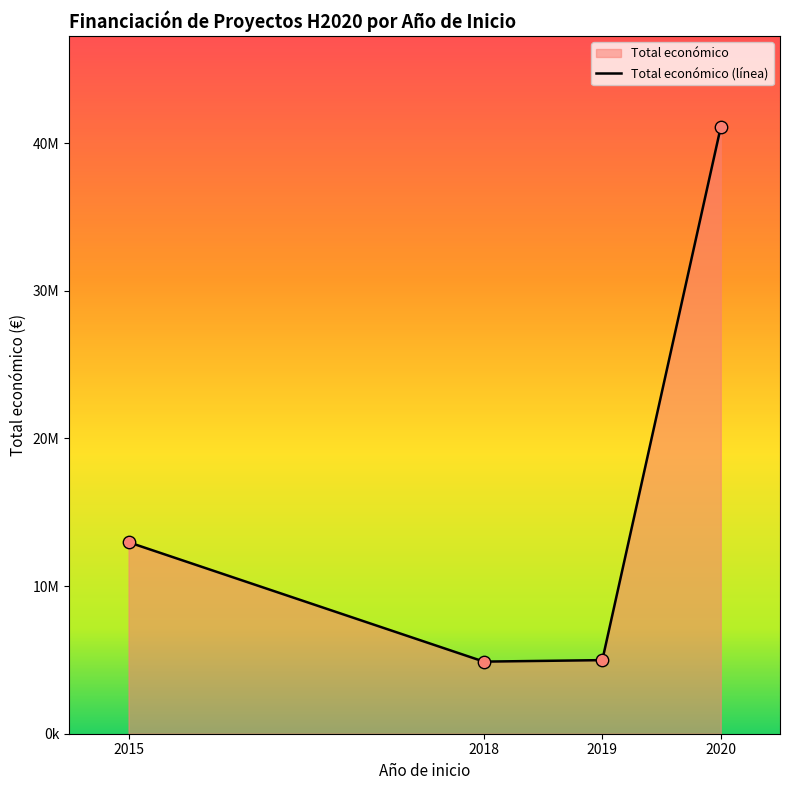

Which has a higher value, 2015 or 2018?

2015